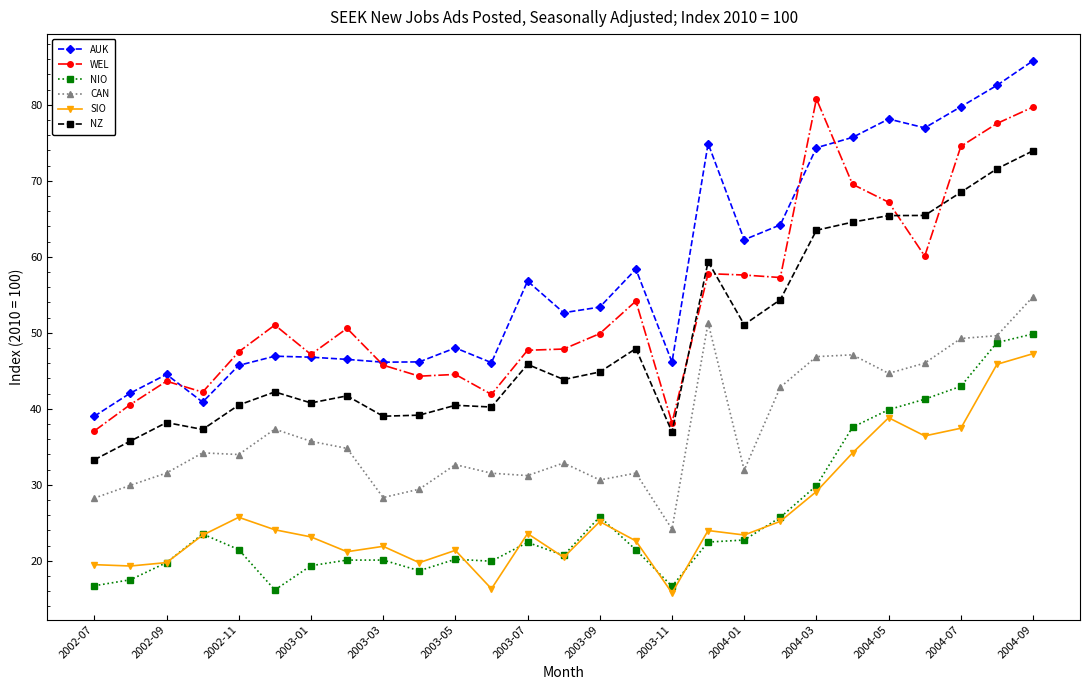

True or false: WEL has more than 2 interior local peaks.

True